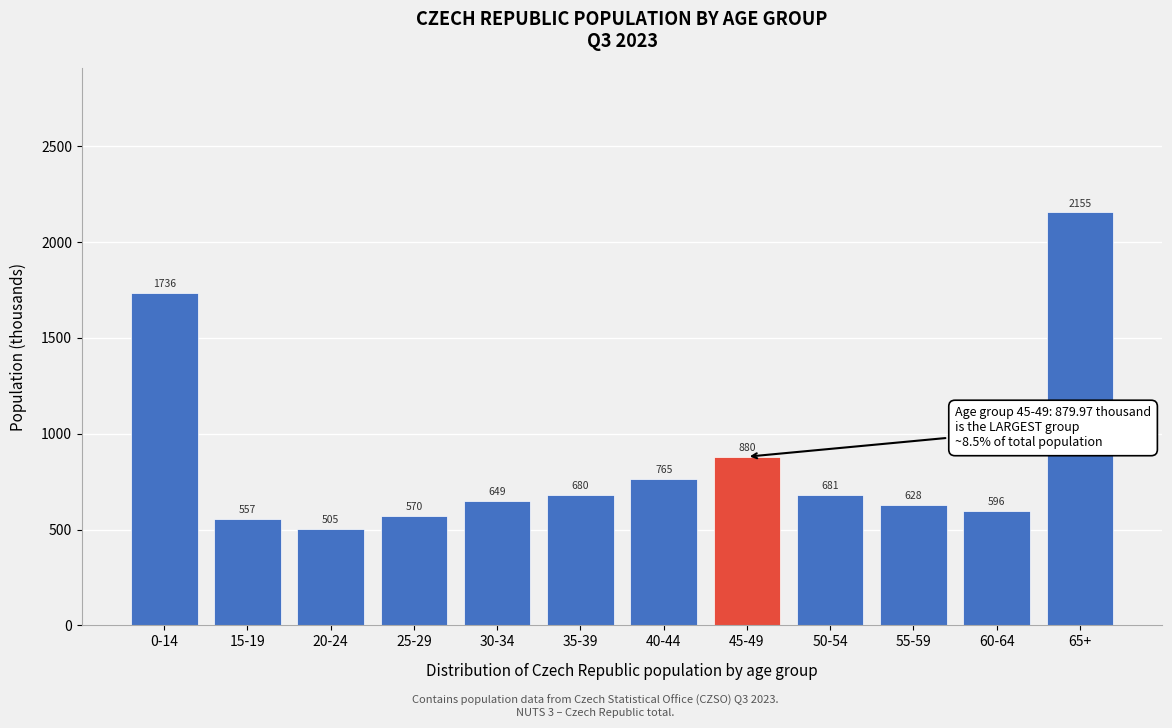

What is the change in value from 30-34 to 45-49?

+231.0